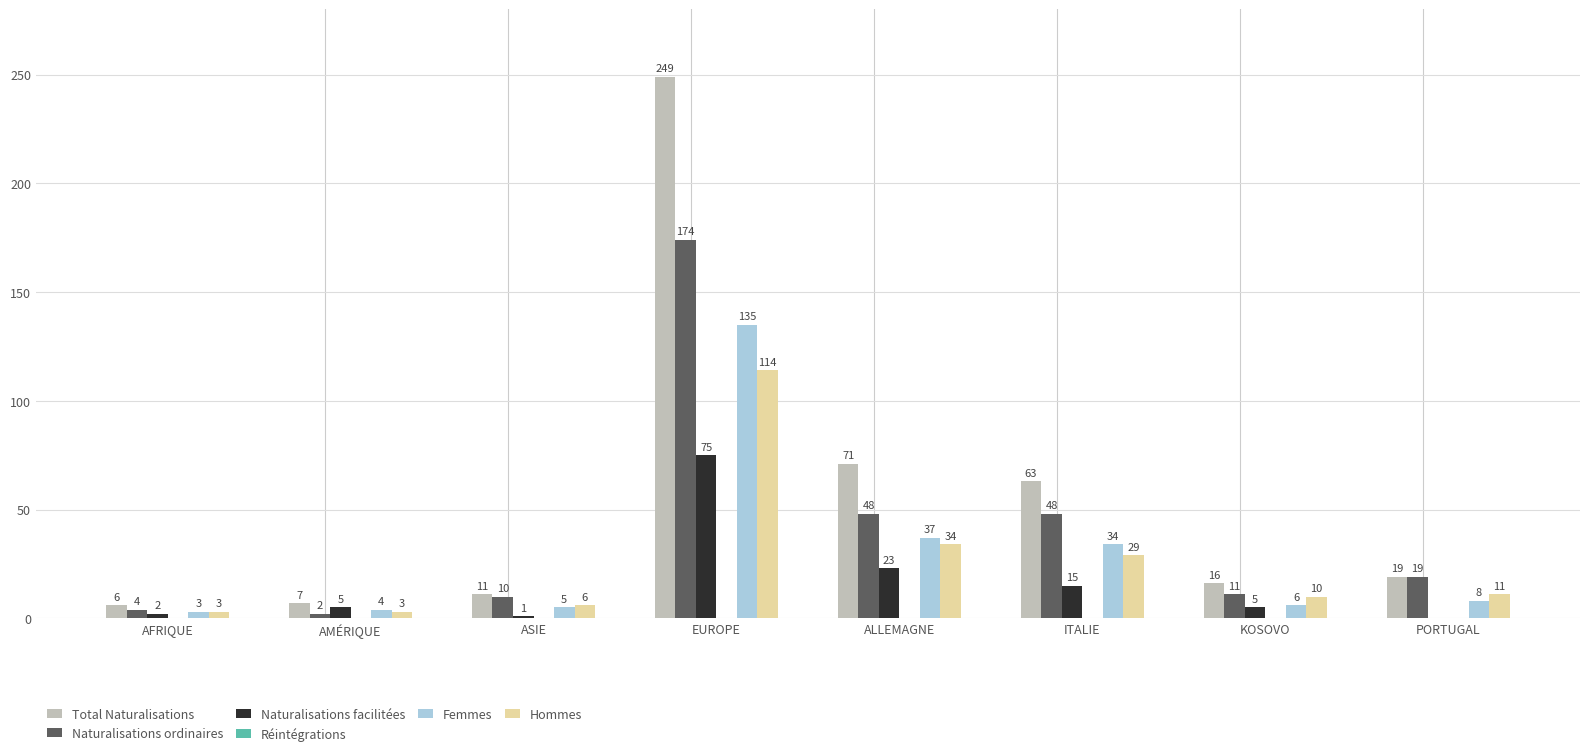

The Femmes series shows 6 at KOSOVO. True or false?

True